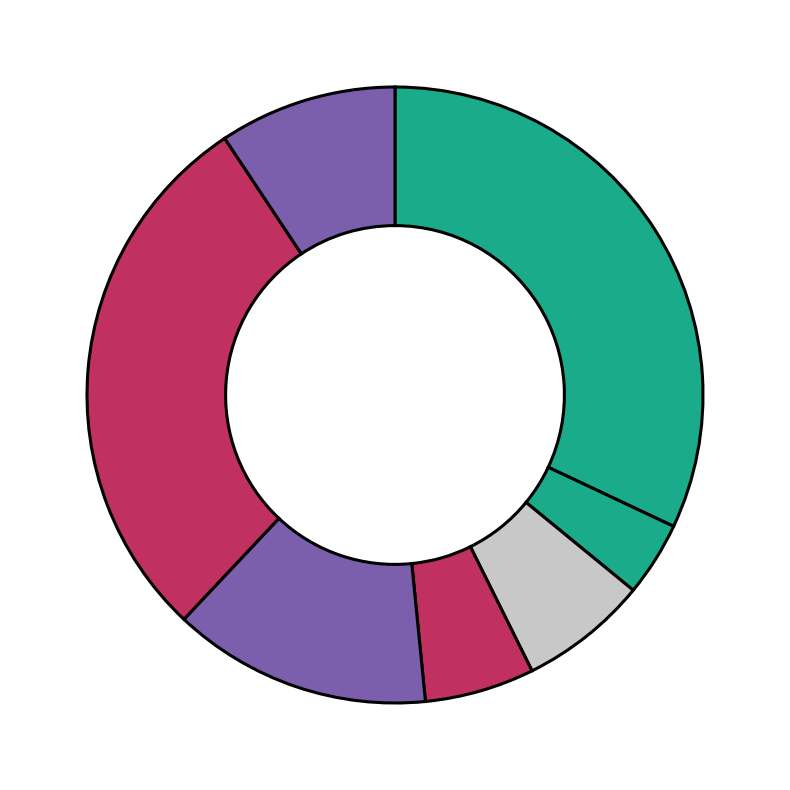

How many segments does this pie chart have?

7